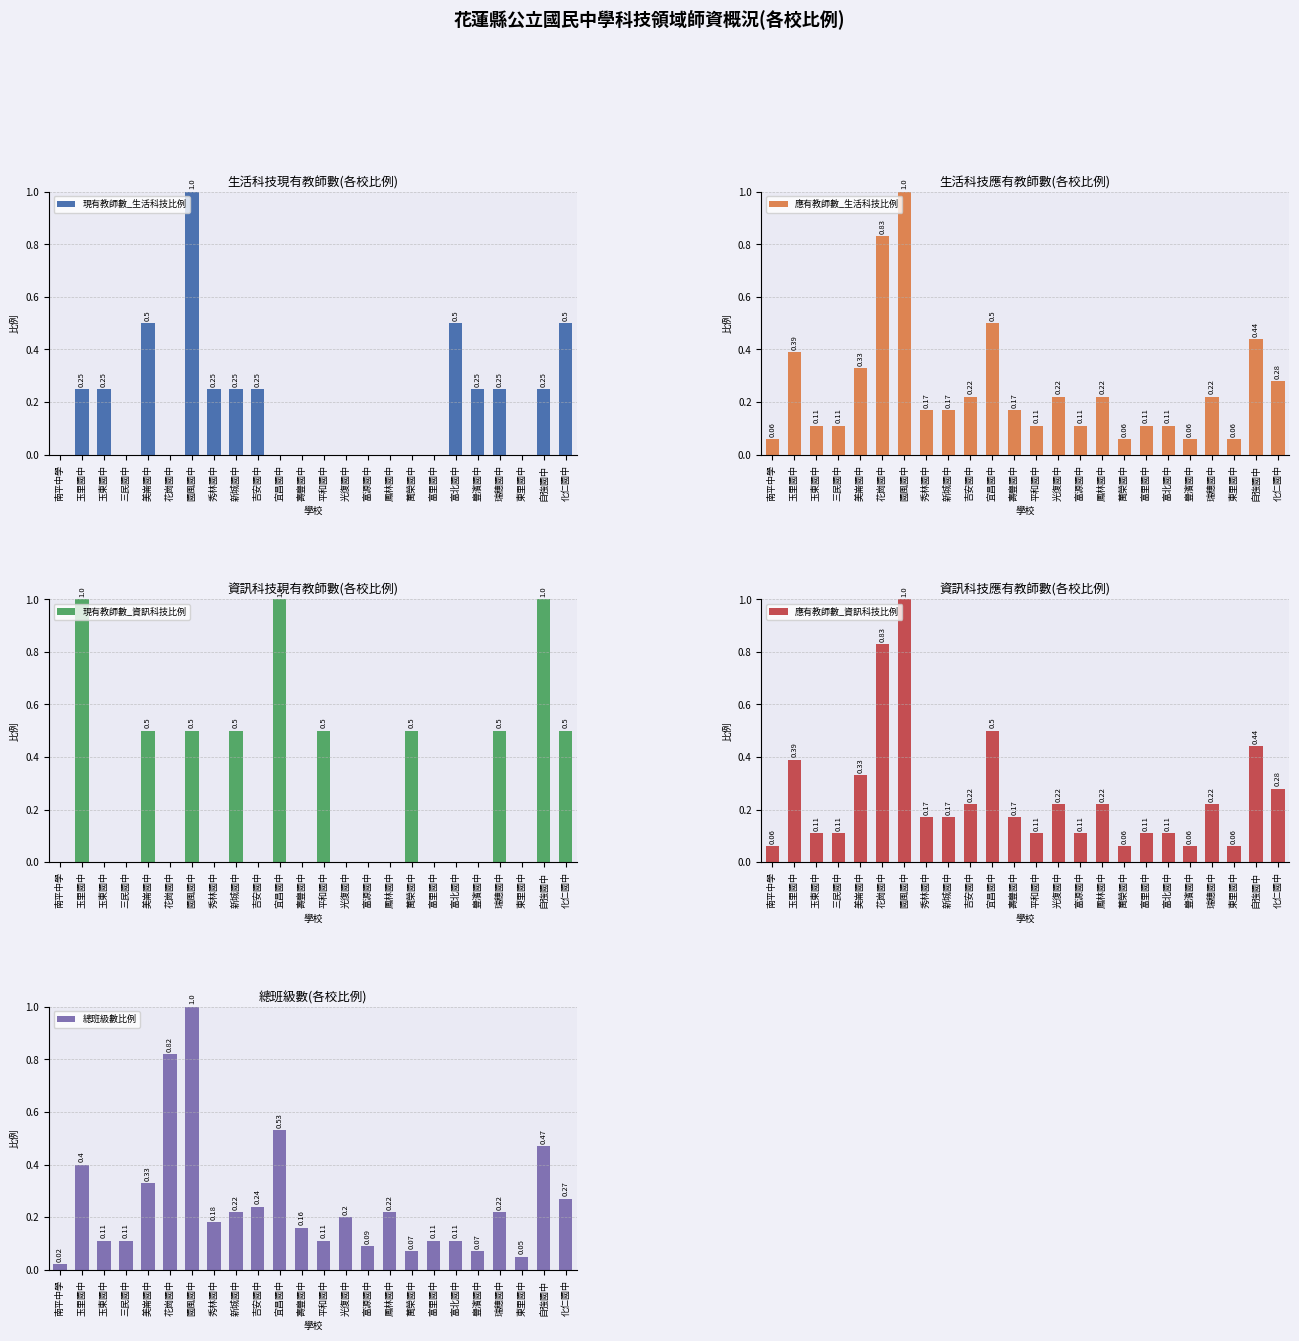

Which category has the lowest value in the 應有教師數_生活科技比例 series?

南平中學